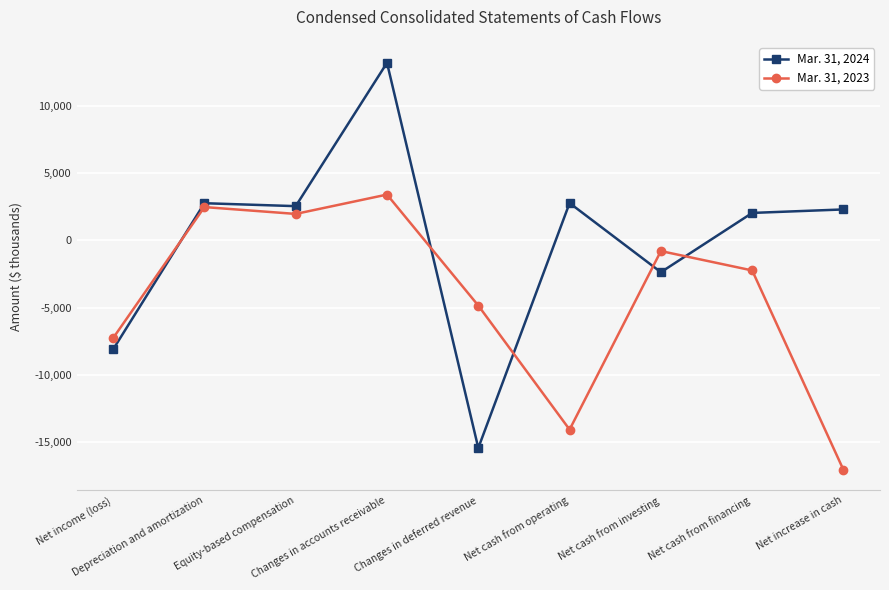

Which series has the largest range (max minus min)?

Mar. 31, 2024